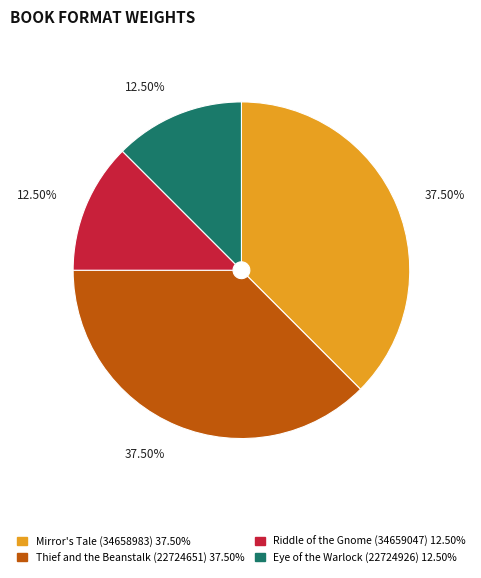

To the nearest percent, what is the difference between the largest and smallest slice percentages?

25%